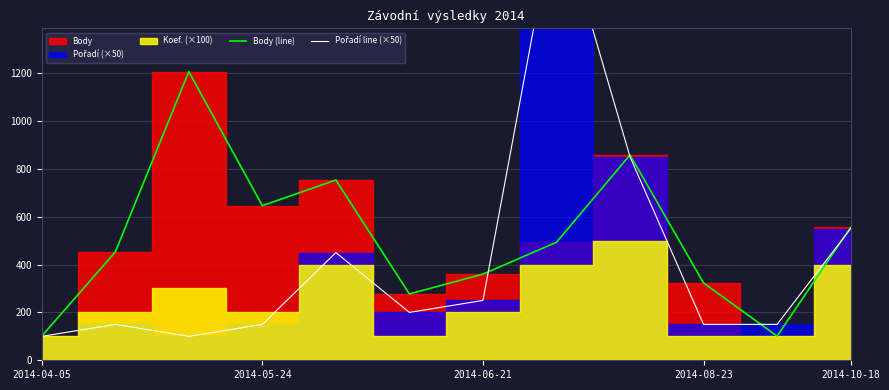

What is the highest value of the Body (line) series?

1206